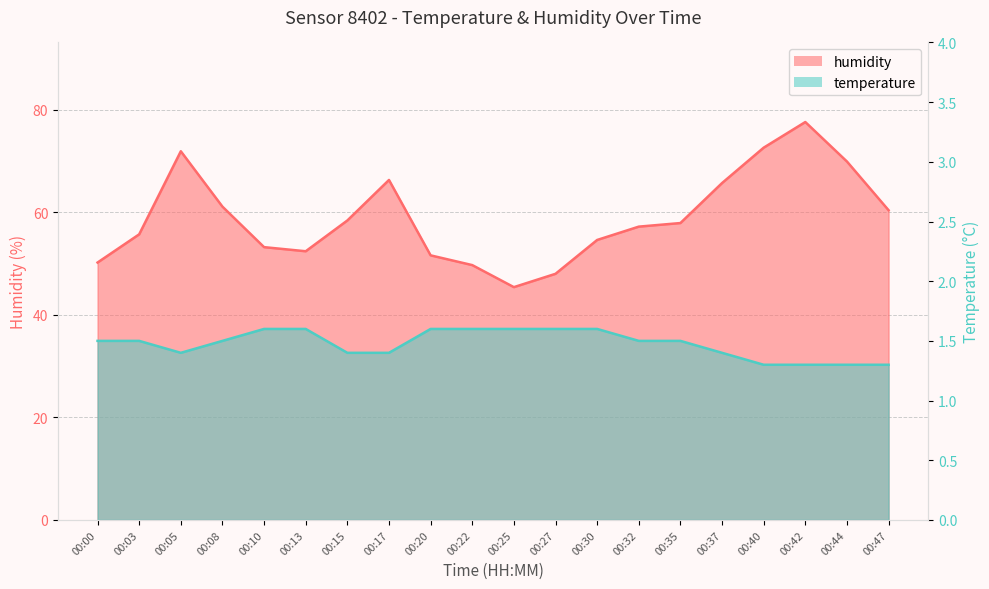

Rank the series by their average value, from highest to lowest.

humidity, temperature